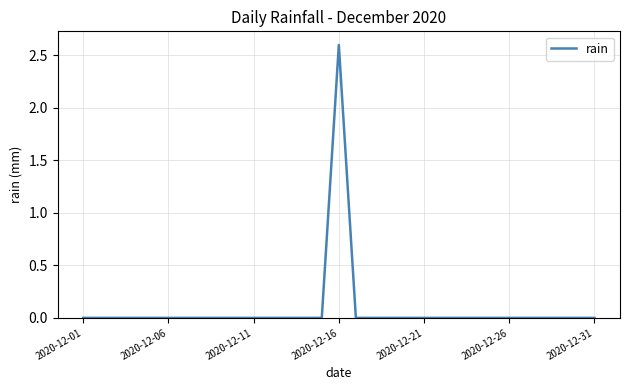

How many lines are shown in the chart?

1